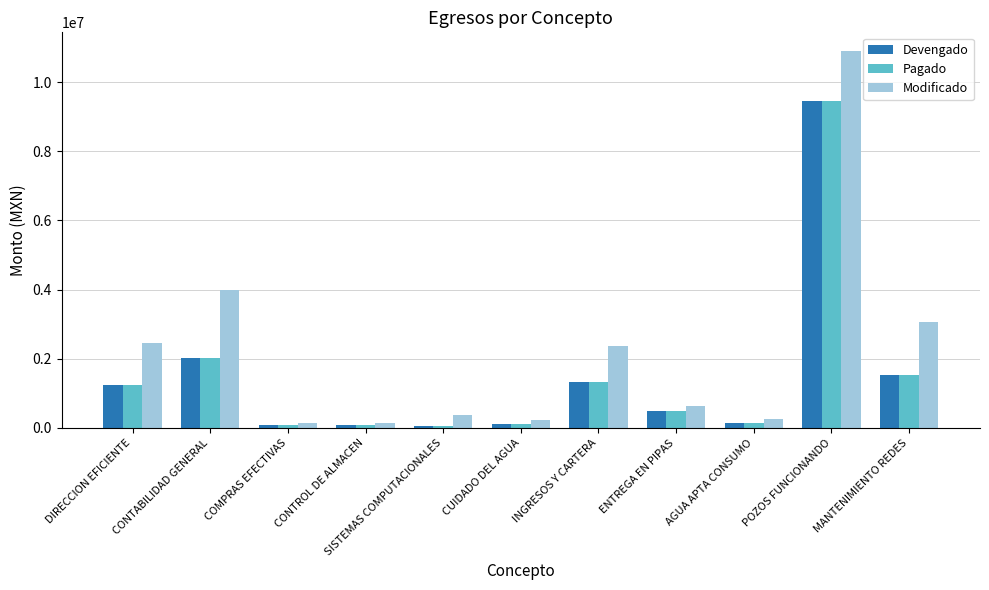

What is the label of the 2nd bar from the left?

CONTABILIDAD GENERAL